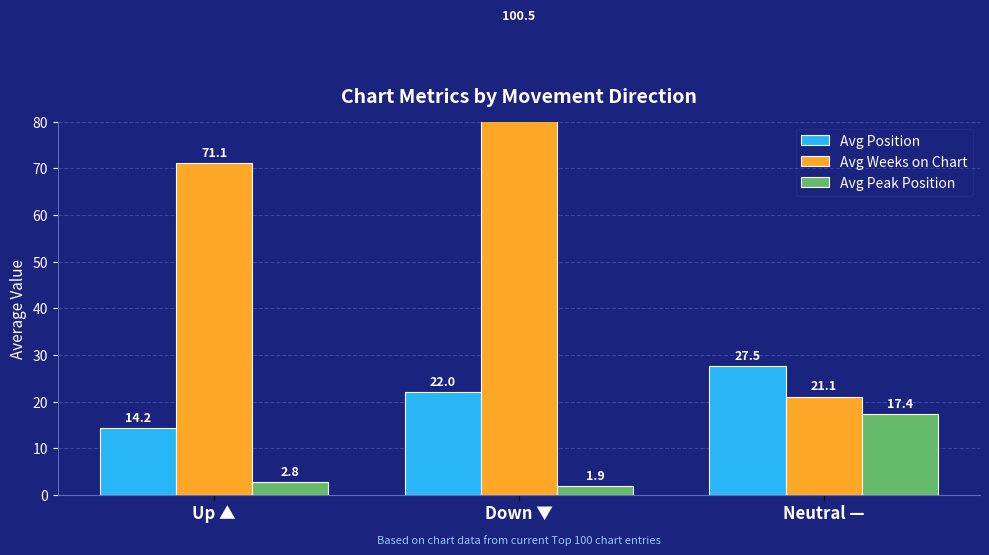

List the series in order of their peak value, lowest first.

Avg Peak Position, Avg Position, Avg Weeks on Chart